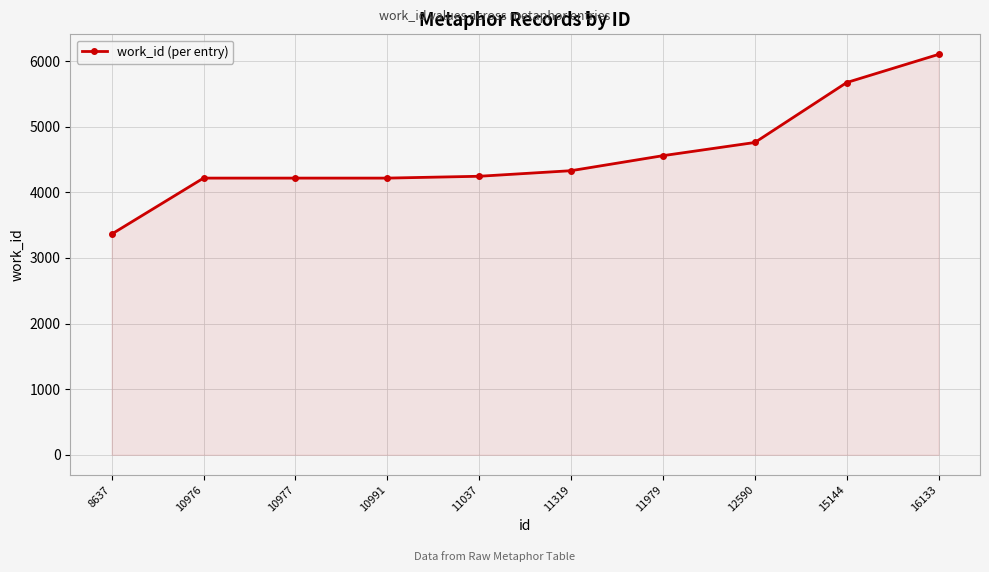

The chart shows a value of 4217 at 10991. True or false?

True